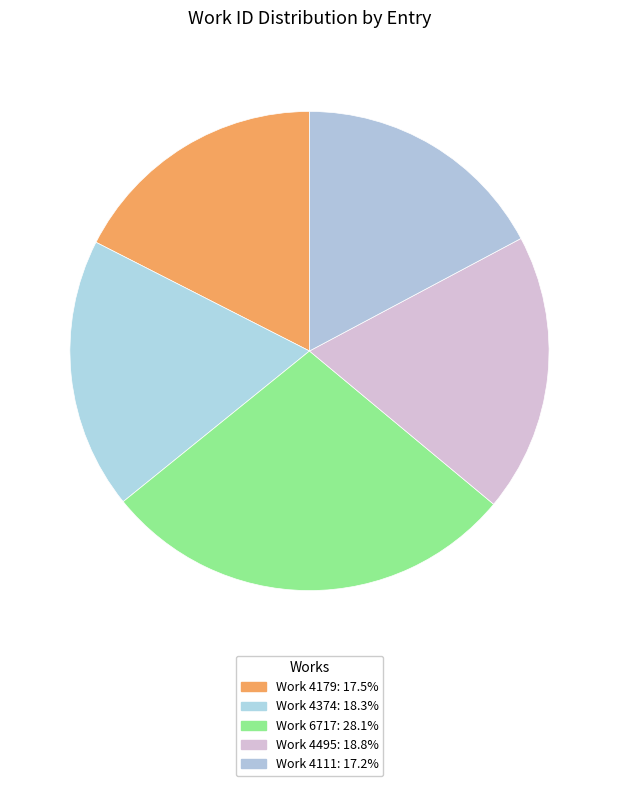

Combined, do Work 6717 and Work 4374 account for over 50%?

No